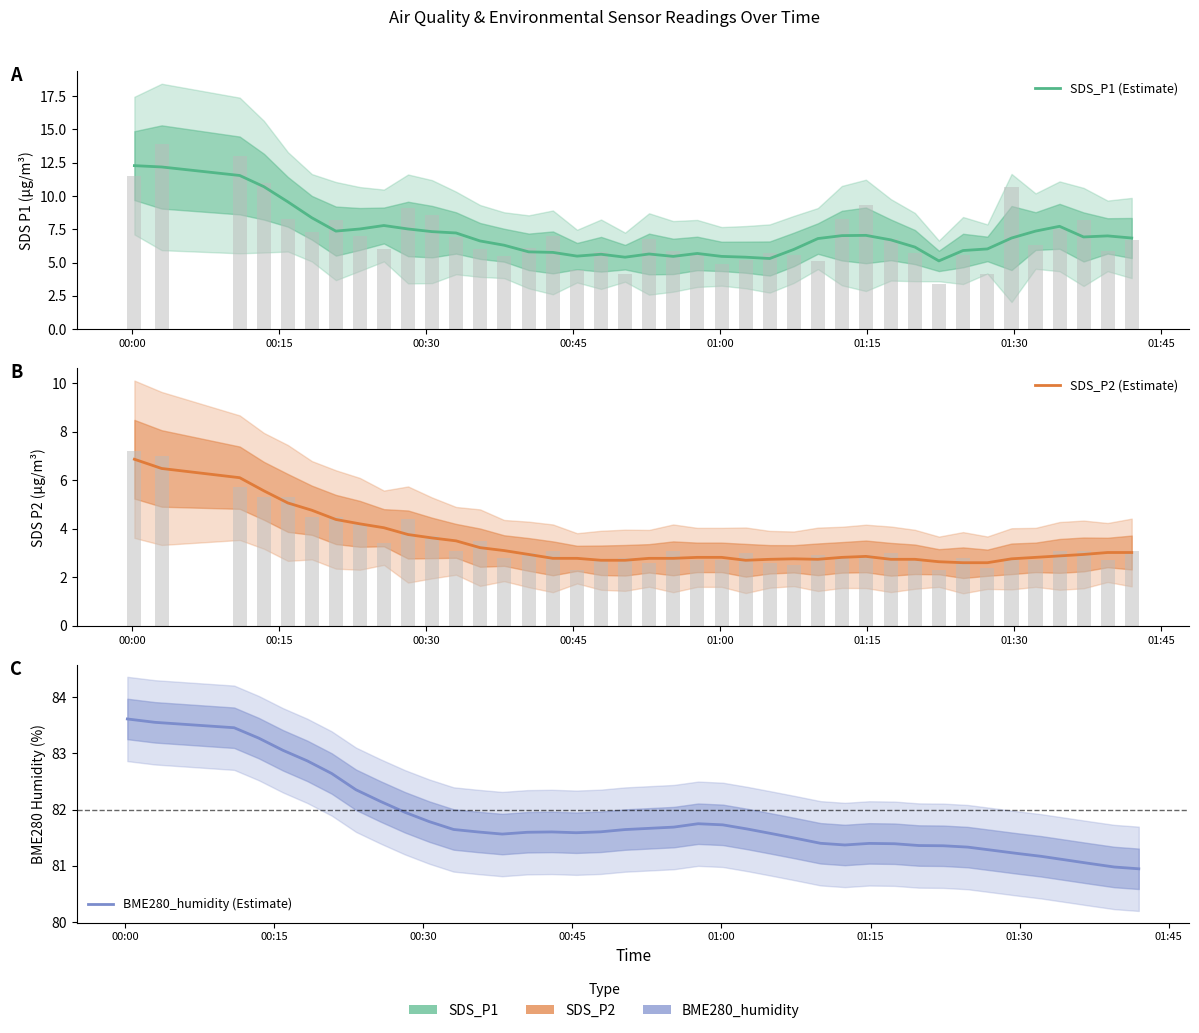

Reading left to right, extract all data points from this chart.

SDS_P1 (Estimate): 12.3	12.2	11.5	10.7	9.6	8.4	7.4	7.5	7.8	7.5	7.3	7.2	6.6	6.3	5.8	5.8	5.5	5.6	5.4	5.6	5.5	5.7	5.5	5.4	5.3	6.0	6.8	7.0	7.0	6.7	6.2	5.1	5.9	6.0	6.8	7.4	7.7	6.9	7.0	6.8
SDS_P2 (Estimate): 6.9	6.5	6.1	5.6	5.1	4.8	4.4	4.2	4.0	3.8	3.6	3.5	3.2	3.1	2.9	2.8	2.8	2.7	2.7	2.8	2.8	2.8	2.8	2.7	2.7	2.8	2.7	2.8	2.9	2.7	2.7	2.6	2.6	2.6	2.8	2.8	2.9	2.9	3.0	3.0
BME280_humidity (Estimate): 83.6	83.6	83.5	83.3	83.1	82.9	82.6	82.4	82.1	82.0	81.8	81.6	81.6	81.6	81.6	81.6	81.6	81.6	81.6	81.7	81.7	81.8	81.7	81.7	81.6	81.5	81.4	81.4	81.4	81.4	81.4	81.4	81.3	81.3	81.2	81.2	81.1	81.0	81.0	80.9